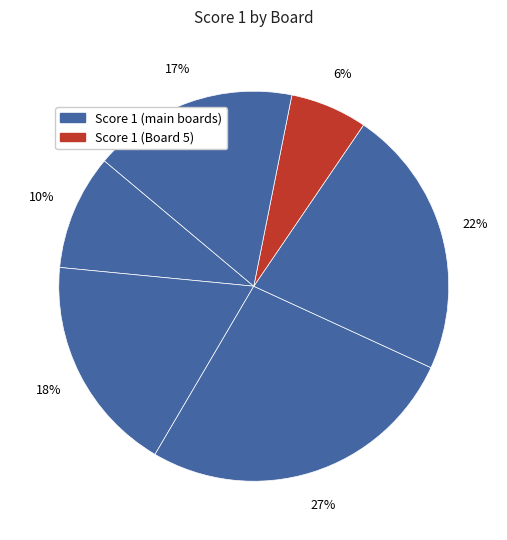

Count the number of slices in the pie.

6